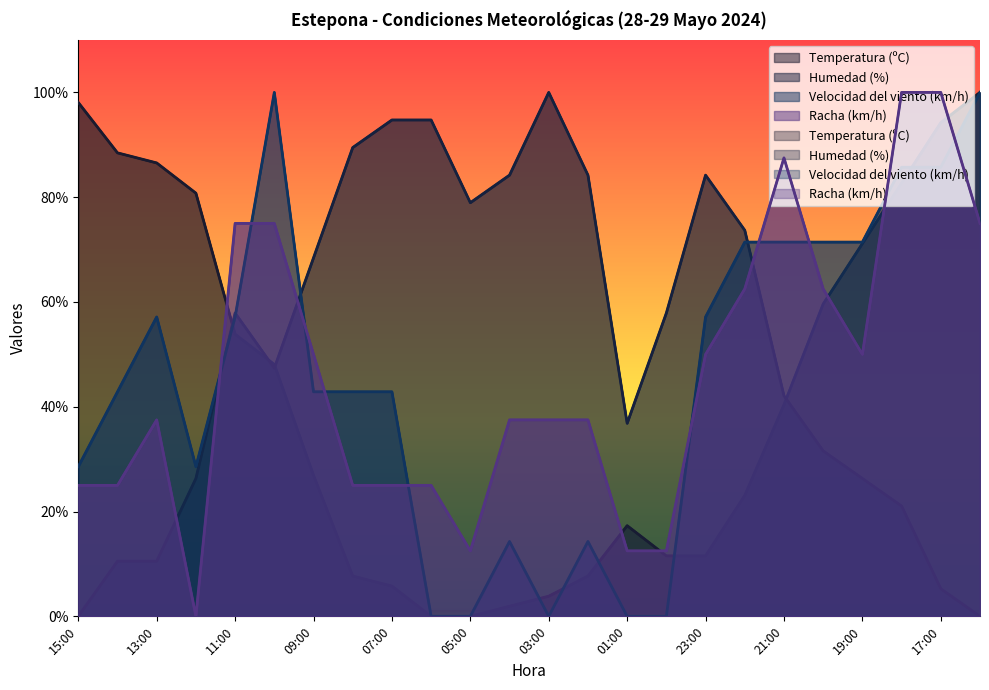

Between 20:00 and 10:00, which is larger?

20:00